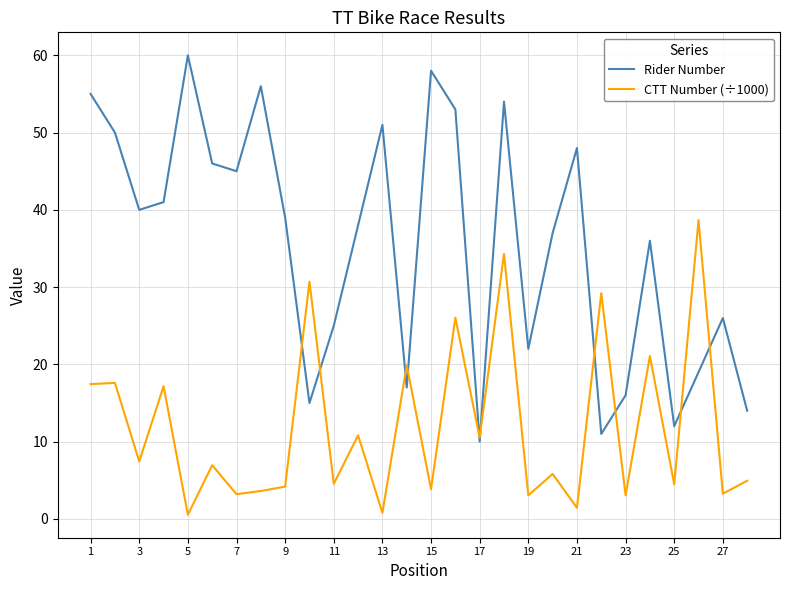

List the series in order of their peak value, lowest first.

CTT Number (÷1000), Rider Number